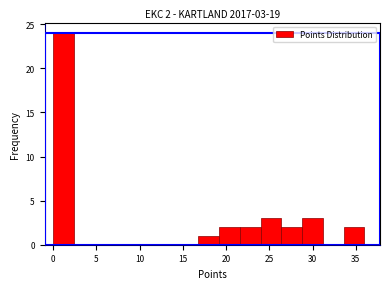

Over which range of the x-axis is the bar tallest?

0.0 to 2.4